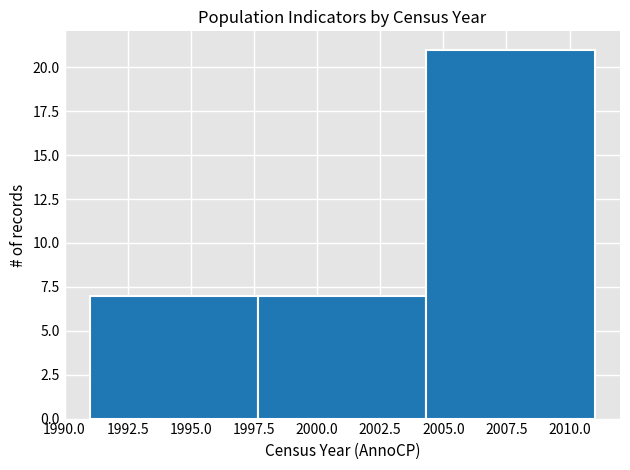

Over which range of the x-axis is the bar tallest?

2004.5 to 2011.0